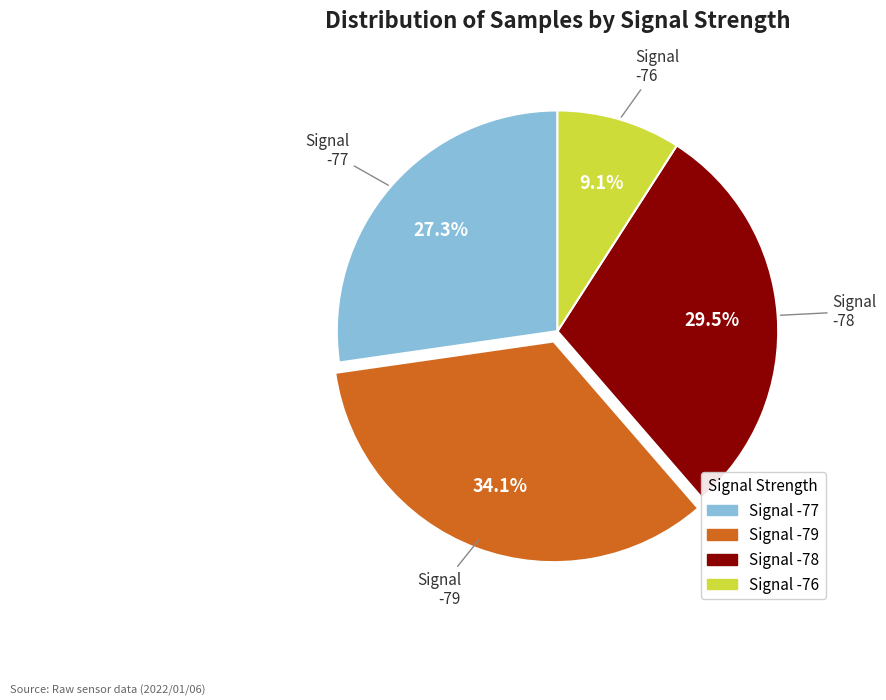

Does any single category account for the majority?

No